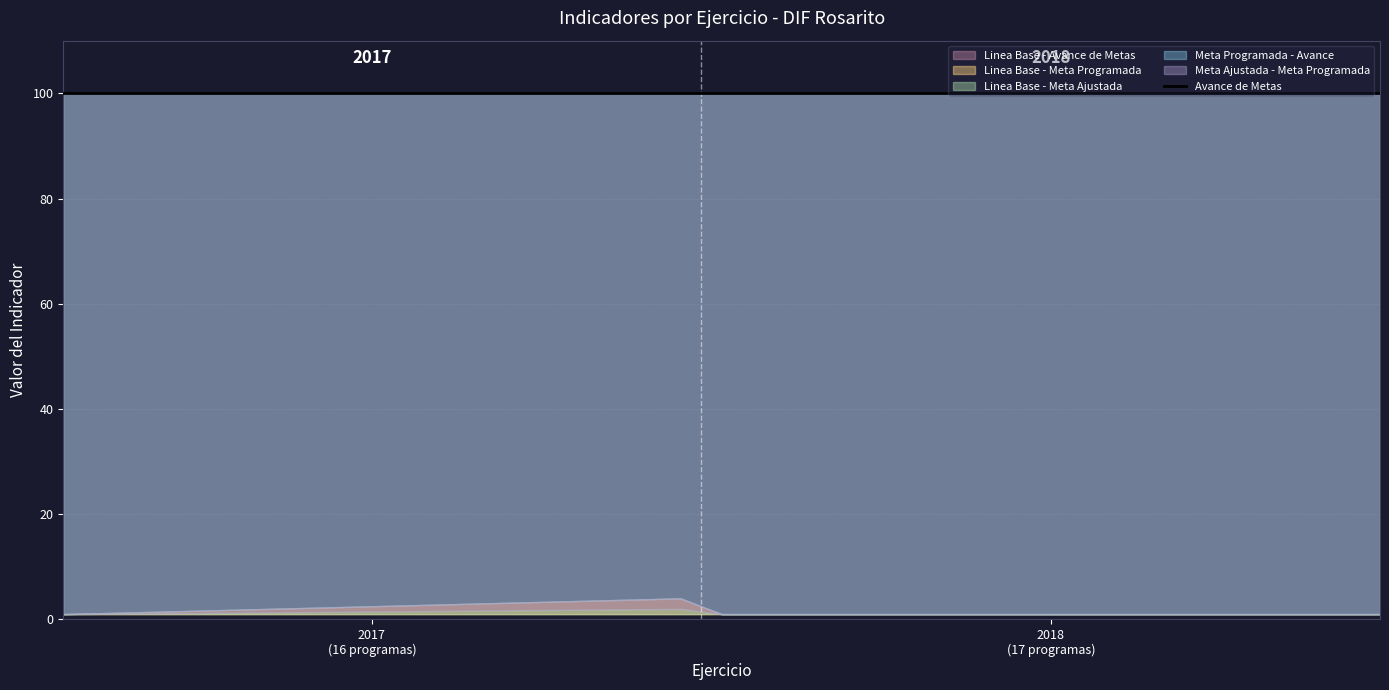

What is the highest value of the Linea Base series?

1